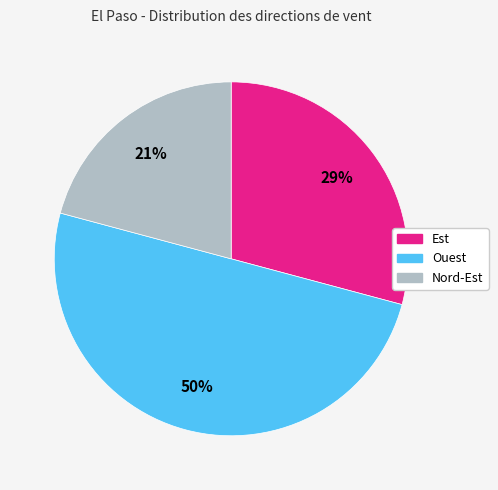

What is the largest slice in the pie chart?

Ouest